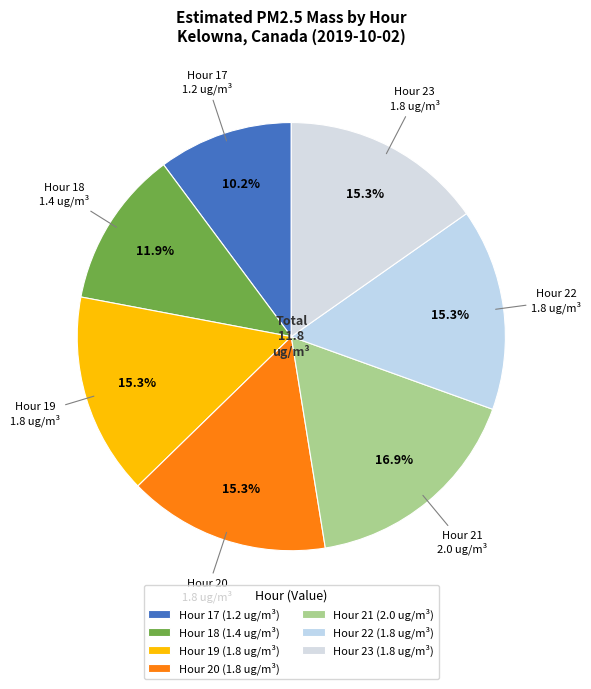

How many slices are in this pie chart?

7